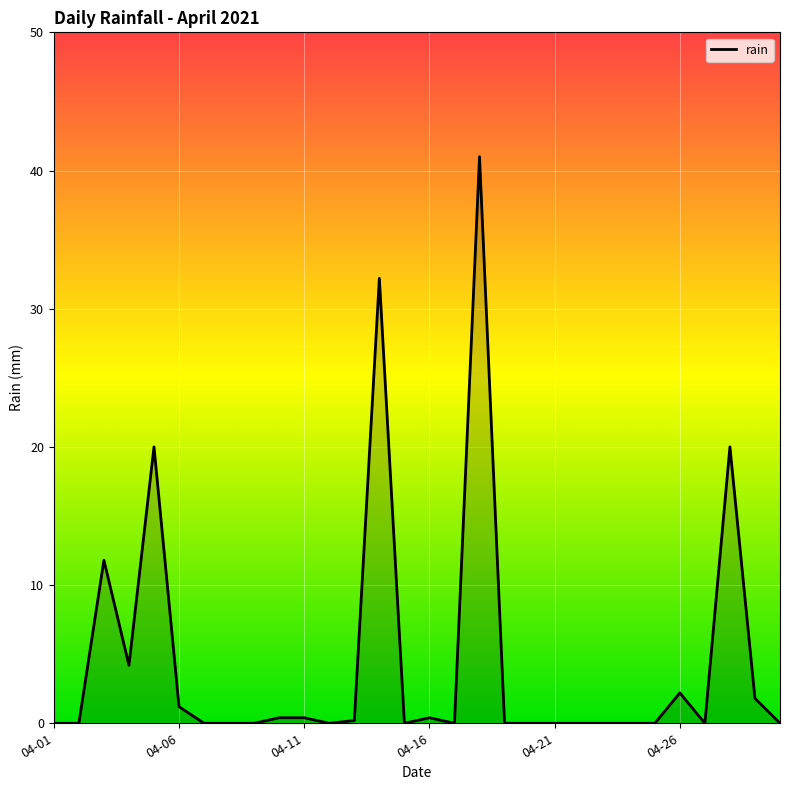

What is the maximum value shown in the chart?

41.0